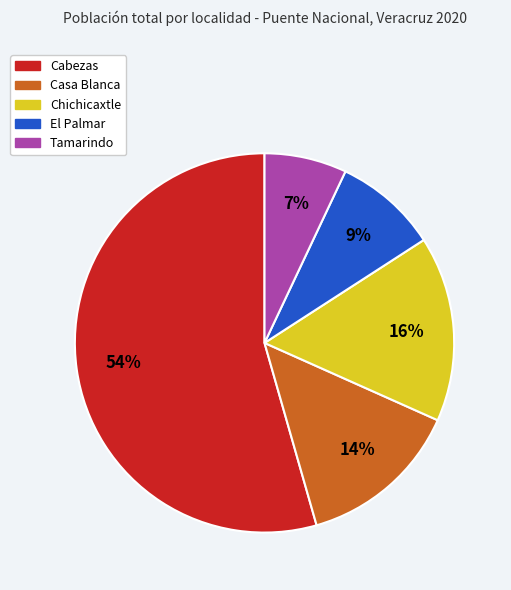

Approximately how many times larger is the value at Chichicaxtle compared to Tamarindo?

2.3